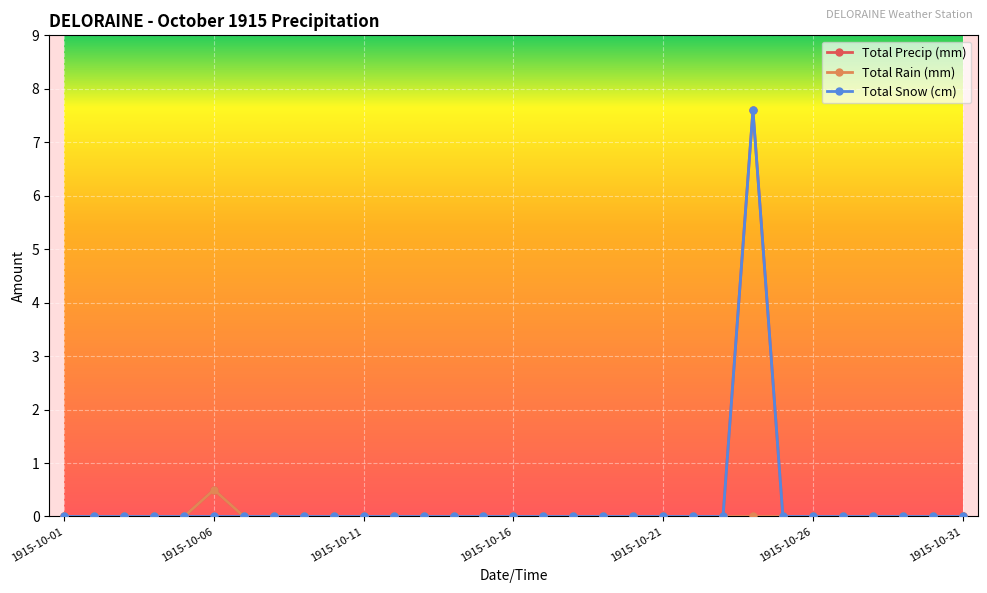

Is this an area chart (filled region under the line)?

No